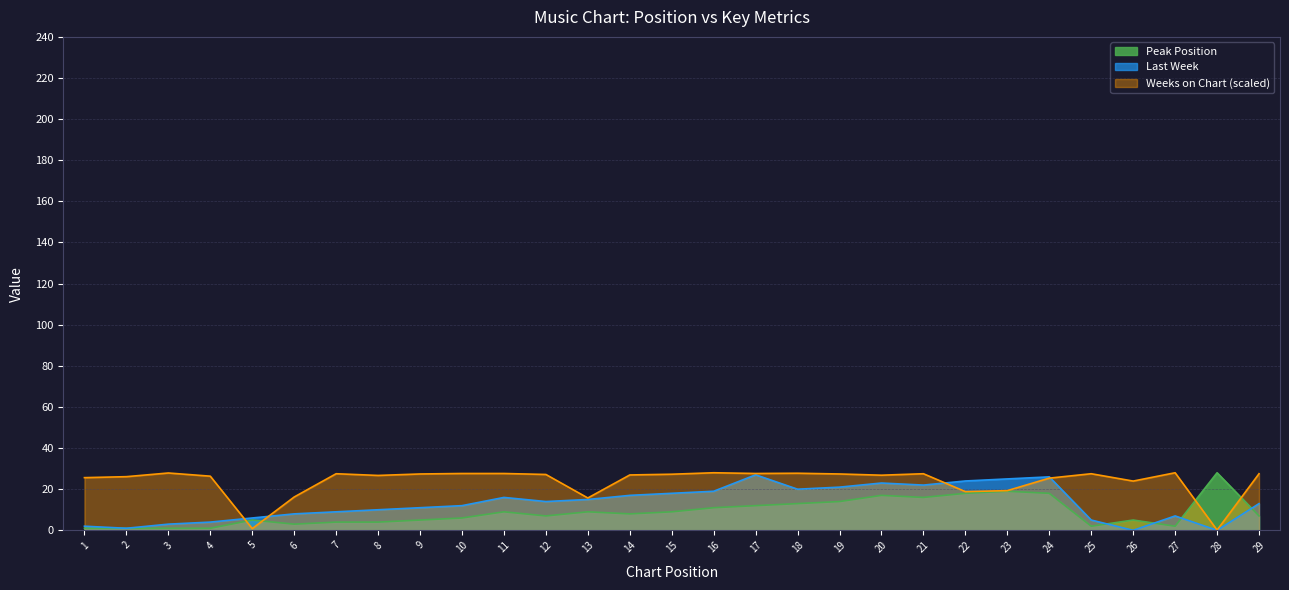

Is the value of Last Week at 28 greater than the value of Peak Position at 11?

No